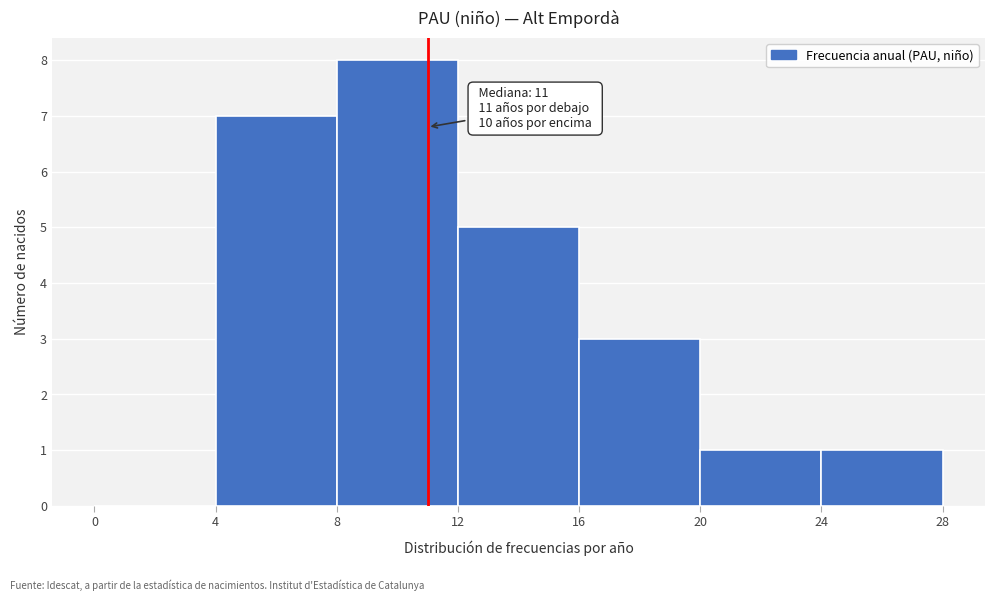

Over which range of the x-axis is the bar tallest?

8 to 12